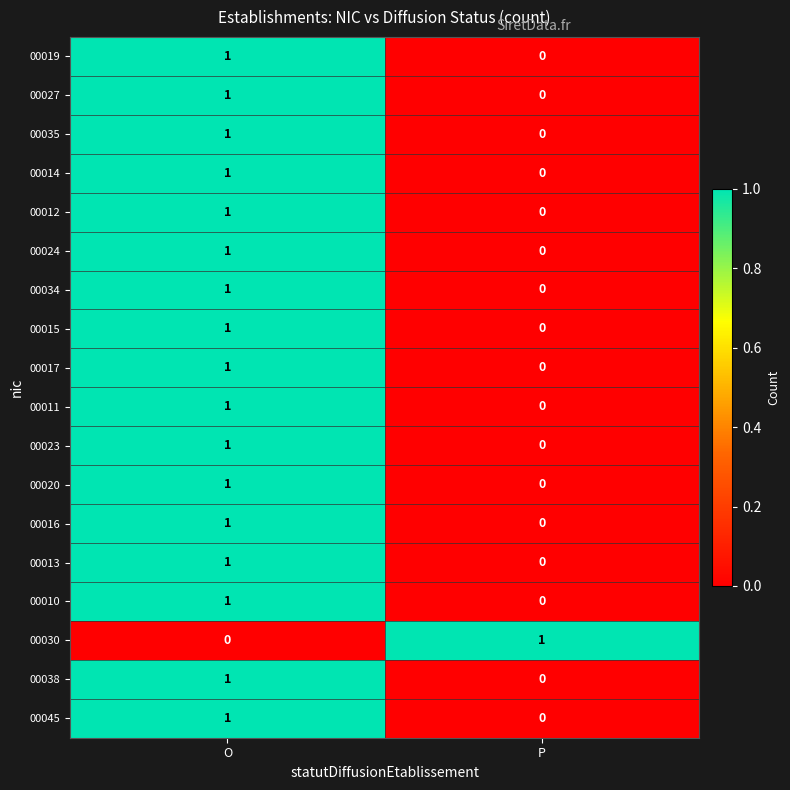

Is the value of 00035 at O greater than the value of 00023 at P?

Yes